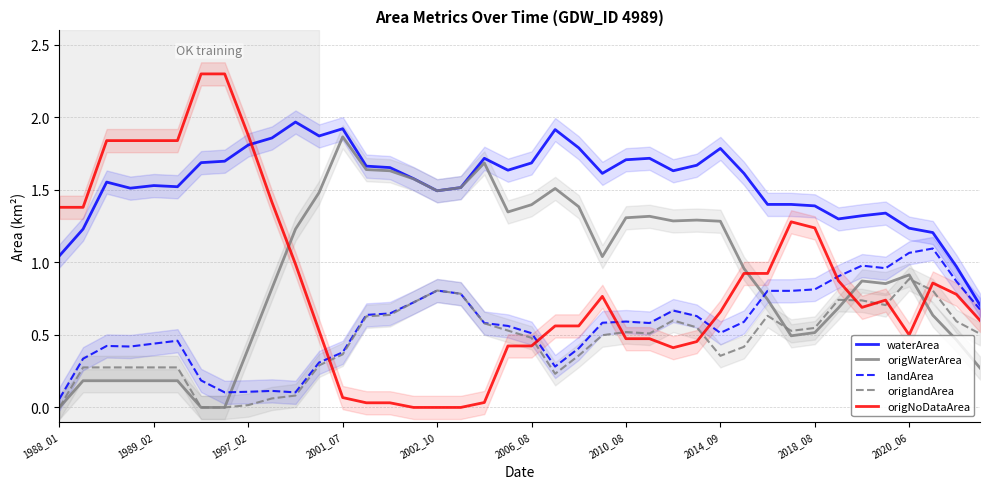

Is the value of origlandArea at 10 greater than the value of origNoDataArea at 33?

No